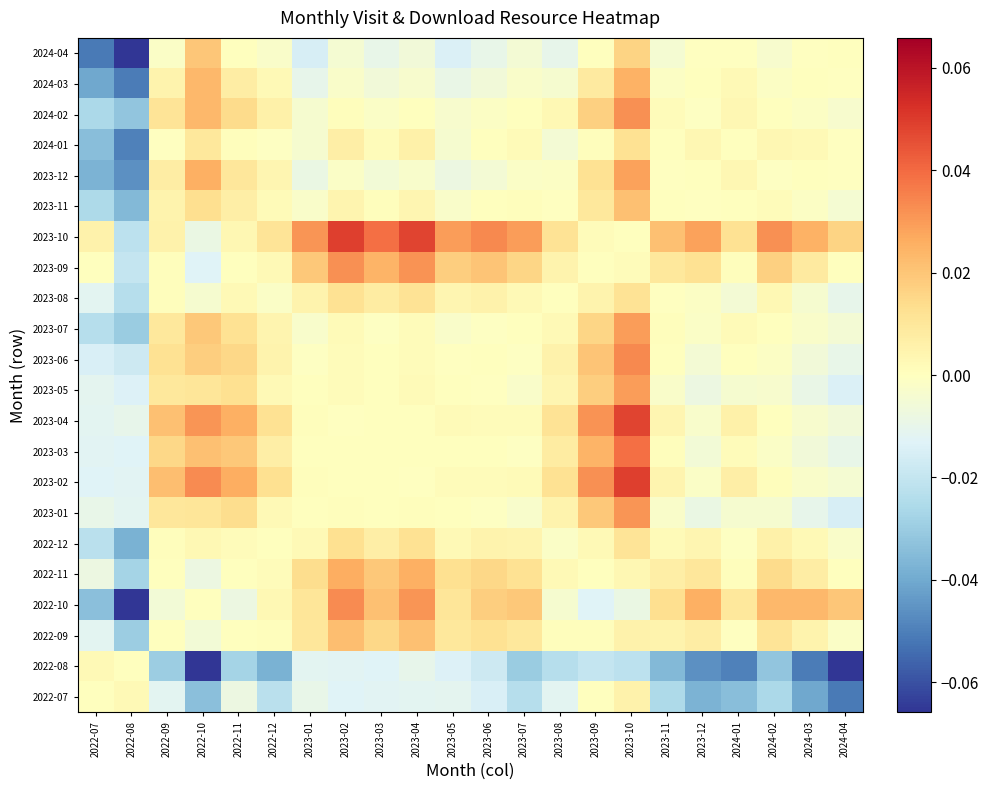

At which category is the sum across all series the highest?

2023-10